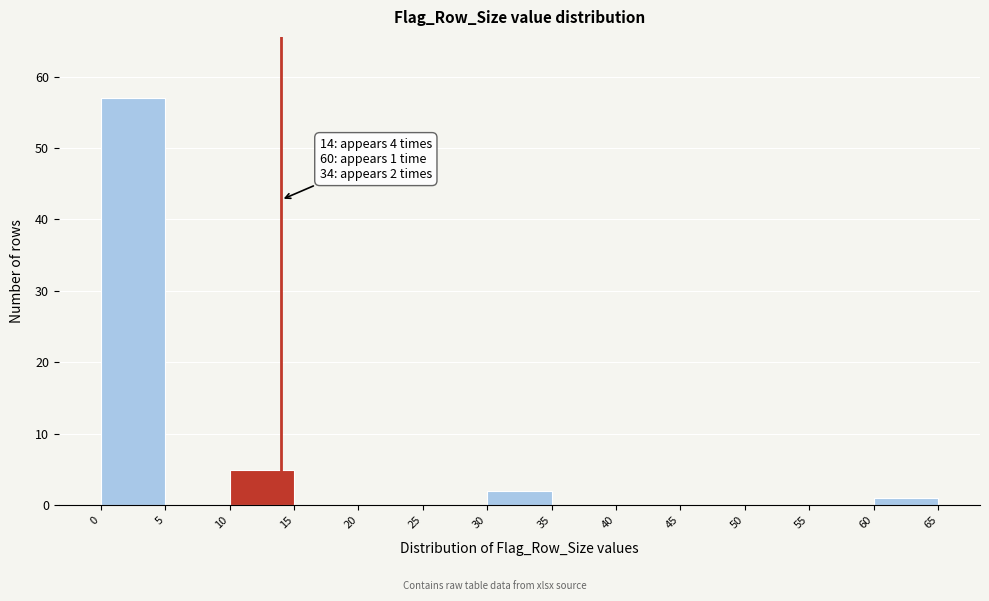

Over which range of the x-axis is the bar tallest?

0 to 5